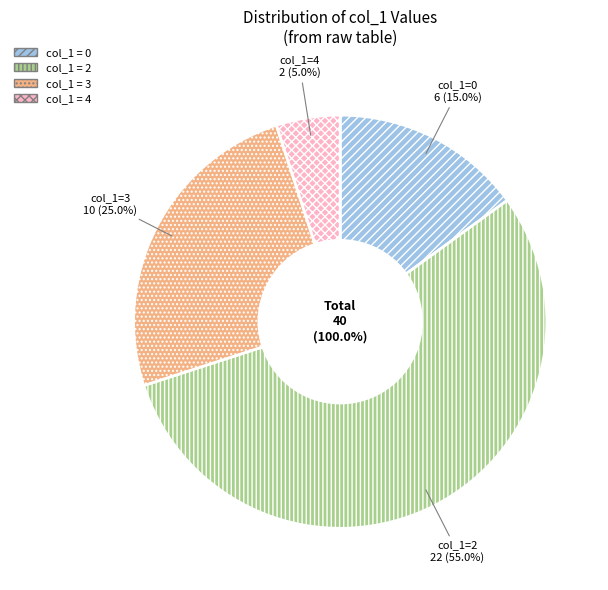

True or false: 4 accounts for 50% of the total.

False